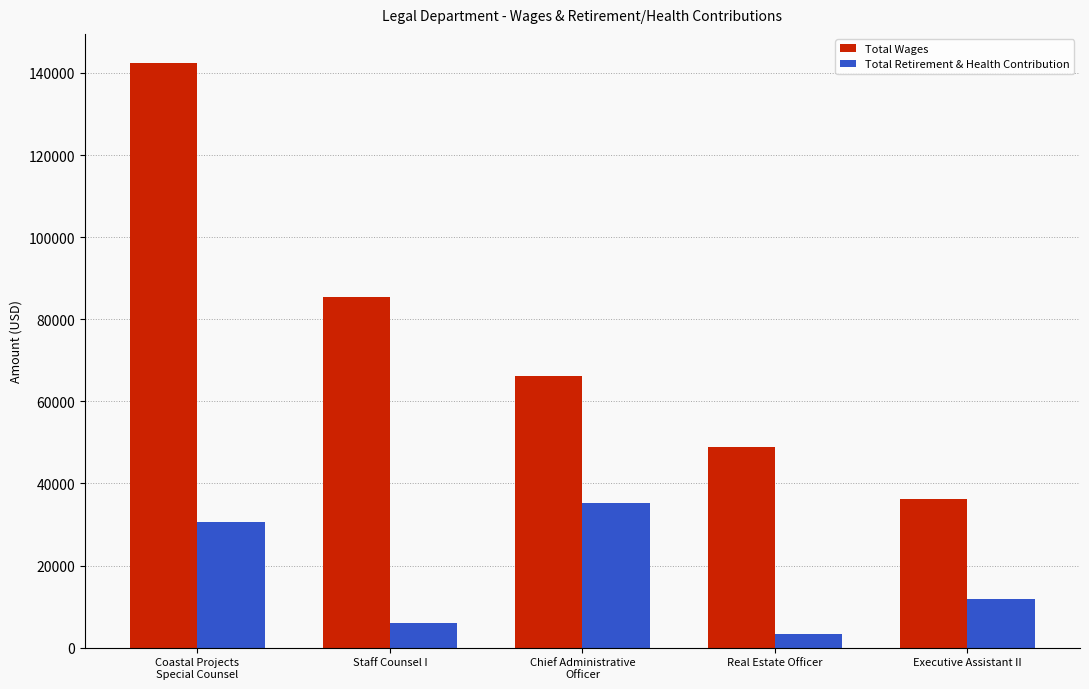

Between Staff Counsel I and Real Estate Officer, which series saw the biggest shift?

Total Wages